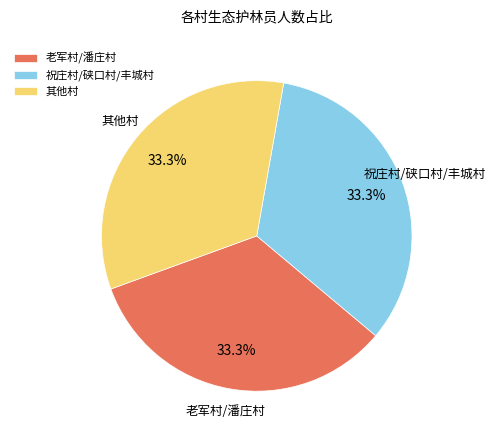

What is the total percentage of 其他村 and 老军村/潘庄村?

66.7%